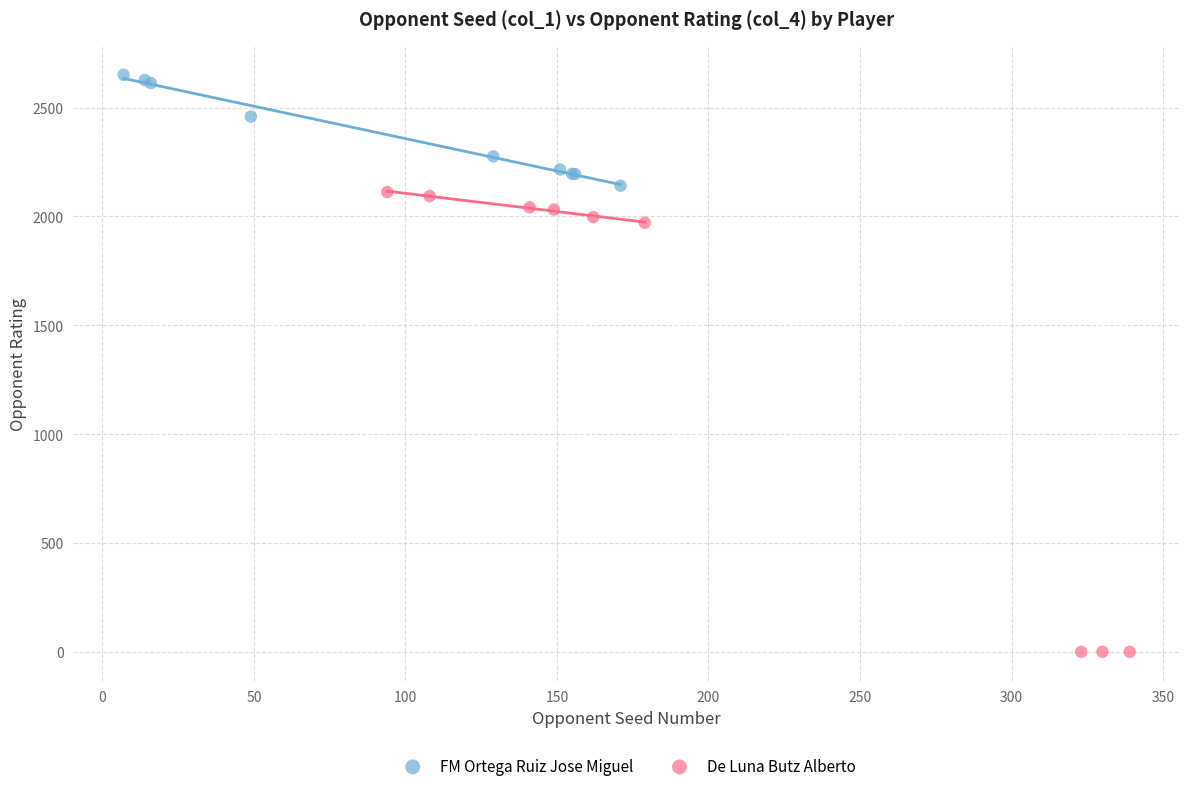

Which series contains the lowest Y value?

De Luna Butz Alberto